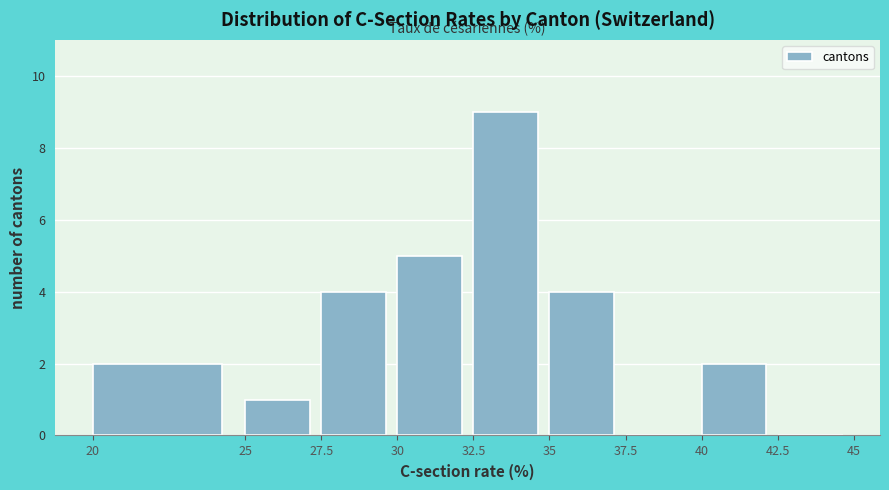

Reading left to right, transcribe this chart: for each bar, give the range it covers on the x-axis and its height. The values are not printed on the chart, so give them approximately, as read against the axis.

20 to 25: 2
25 to 27.5: 1
27.5 to 30: 4
30 to 32.5: 5
32.5 to 35: 9
35 to 37.5: 4
37.5 to 40: 0
40 to 42.5: 2
42.5 to 45: 0